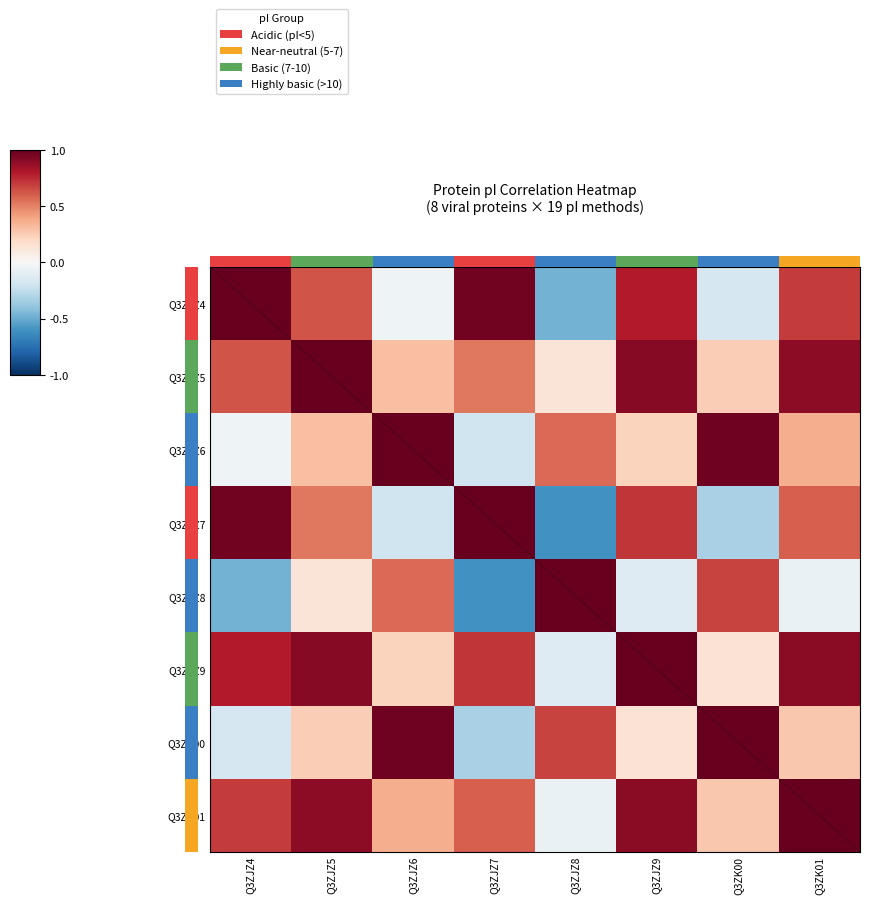

Between Q3ZJZ7 and Q3ZJZ8, which series saw the biggest shift?

Q3ZJZ7